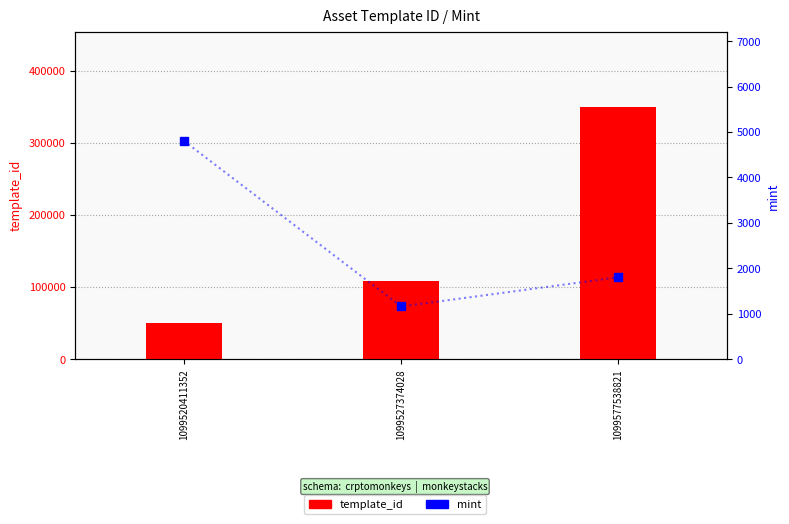

What is the spread (max minus min) of values at 1099527374028?

107326